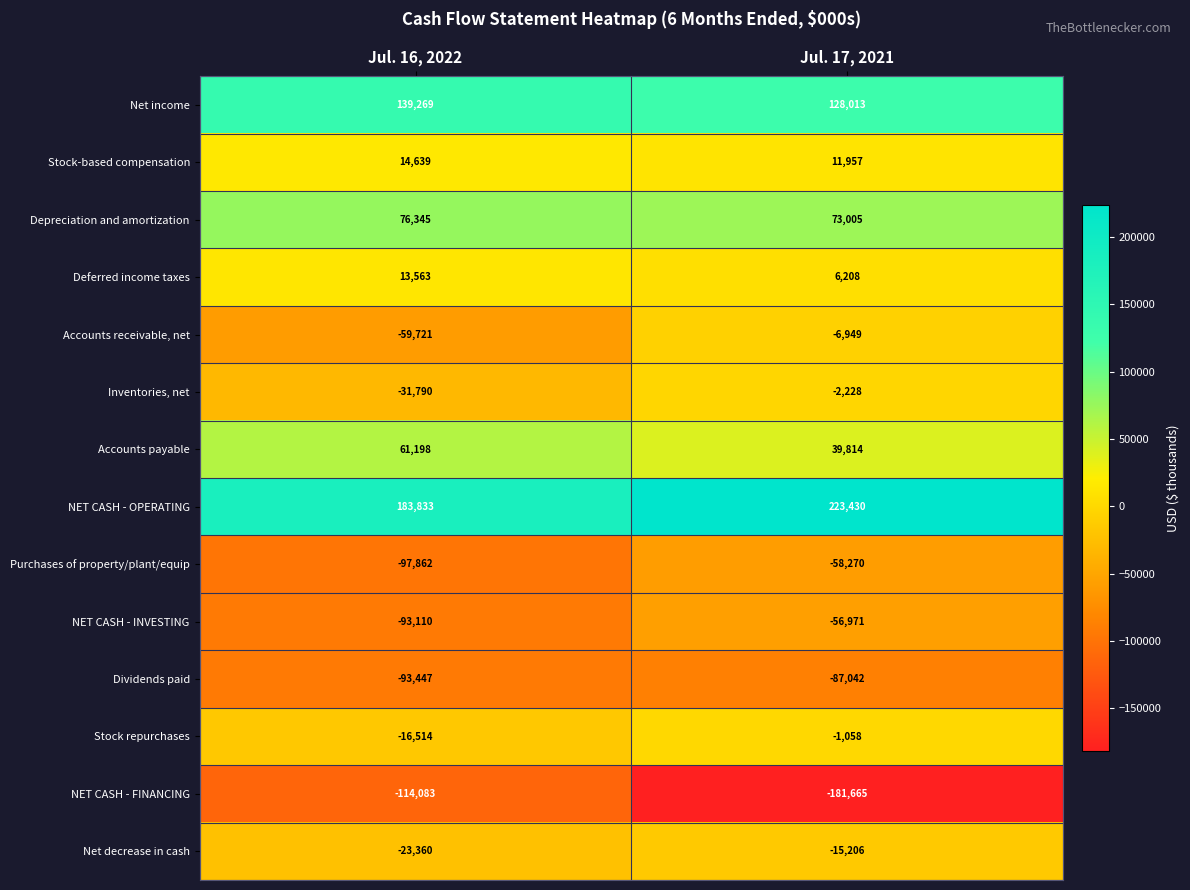

Read the Stock-based compensation value at Jul. 17, 2021, to the nearest 10.

11960